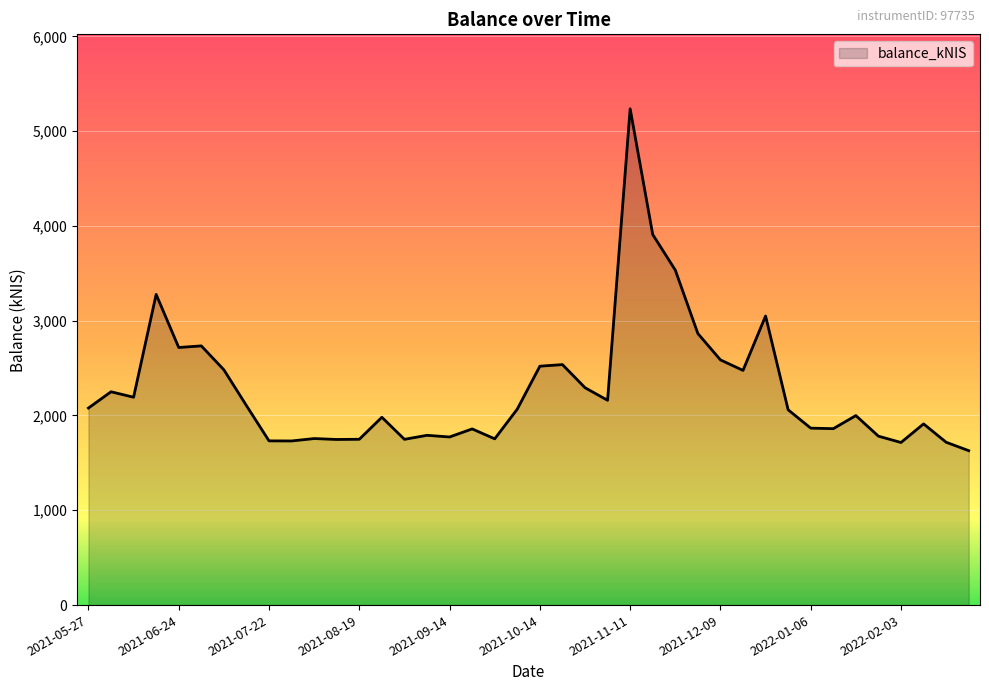

Does the chart display data point markers on the line(s)?

No